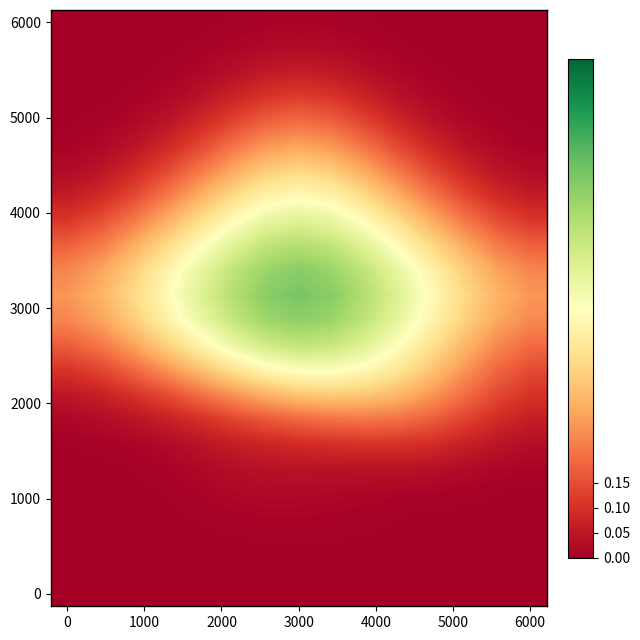

What is the greatest value displayed?

0.8